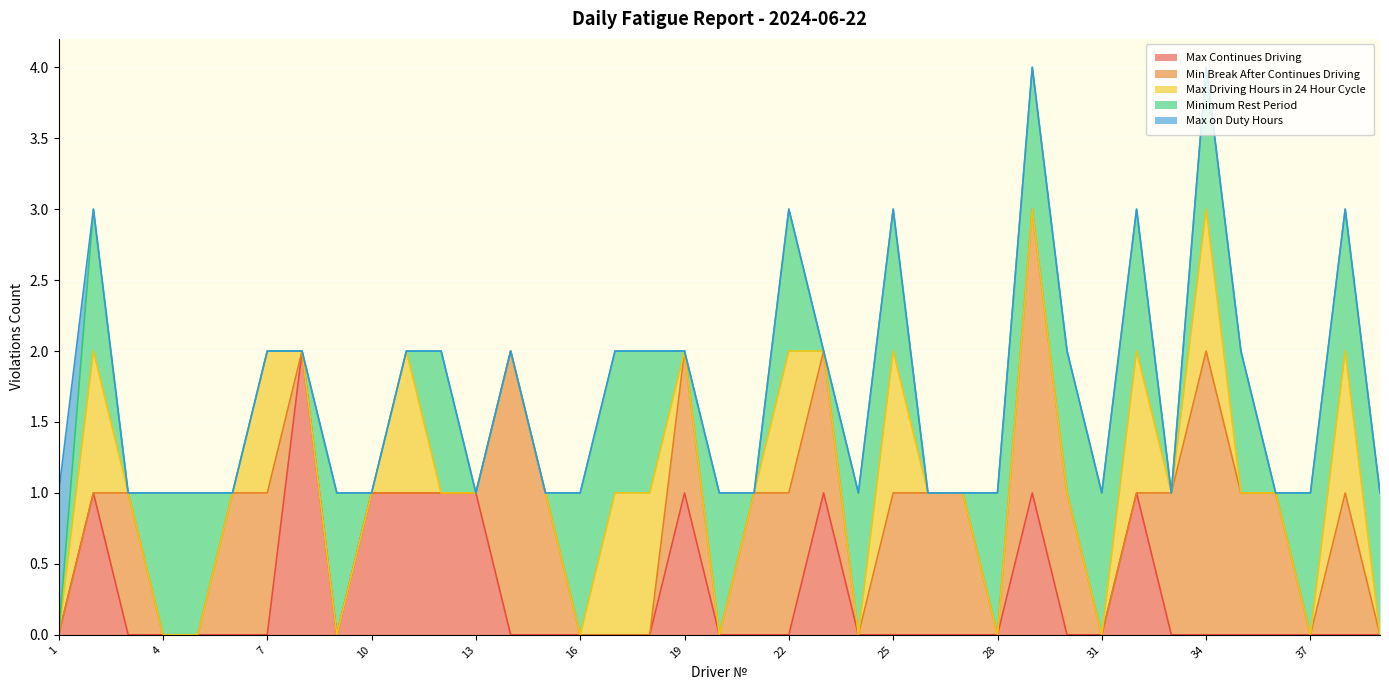

True or false: Max Continues Driving has a value of -1 at 25.

False